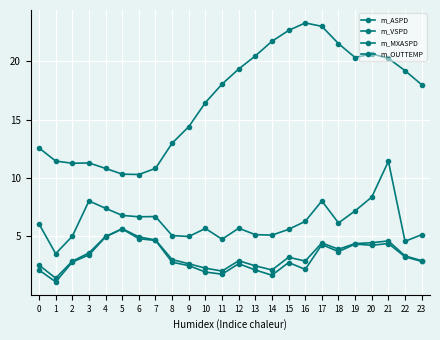

At how many categories does at least one series exceed 20?

9